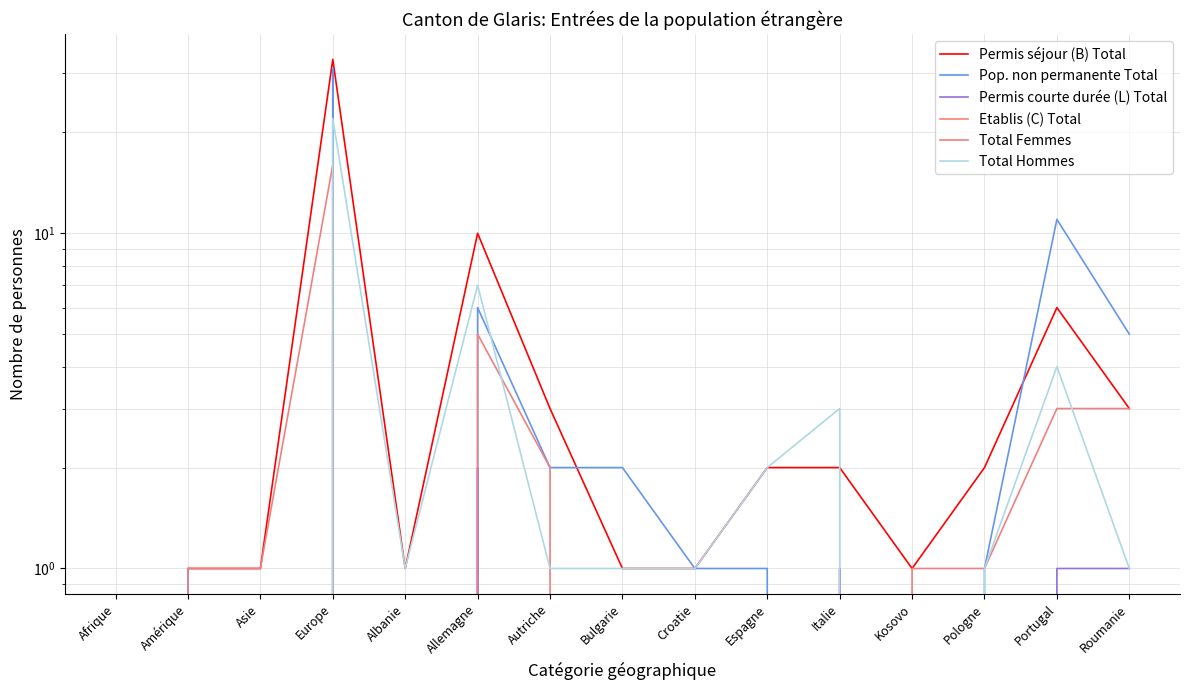

What is the value of the Pop. non permanente Total point at the 6th from the left?

6